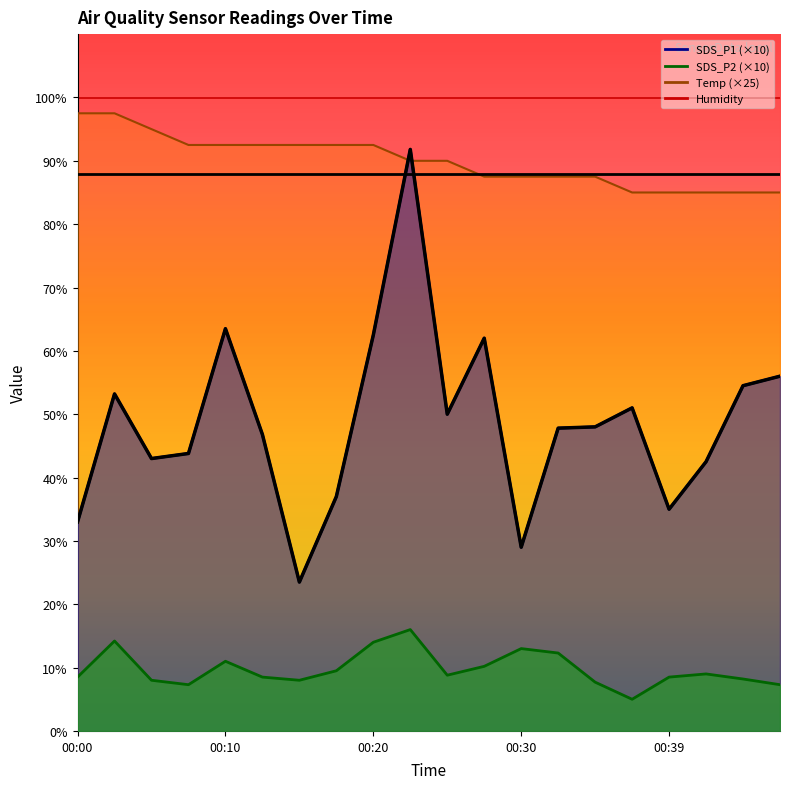

What is the average value of the Humidity trend series?

87.9